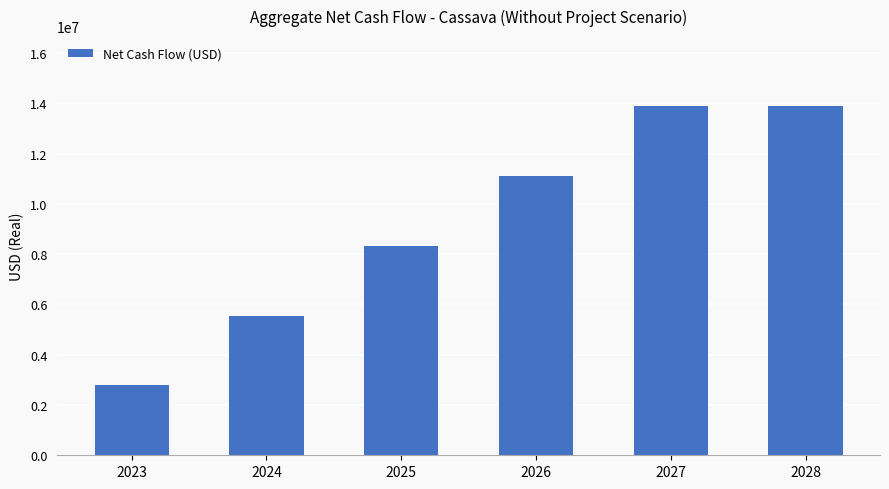

What is the change in value from 2025 to 2028?

+5556693.1